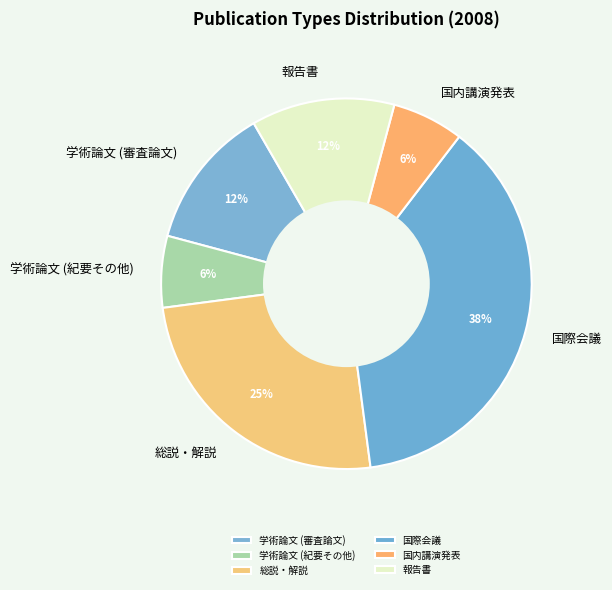

Approximately how many times larger is the value at 学術論文 (紀要その他) compared to 学術論文 (審査論文)?

0.5